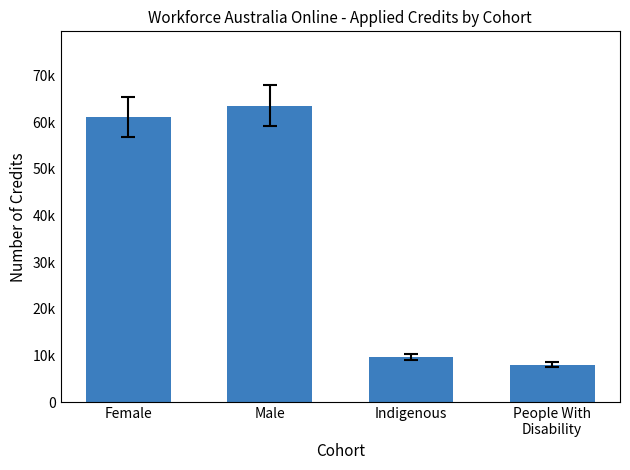

Does the chart contain any negative values?

No